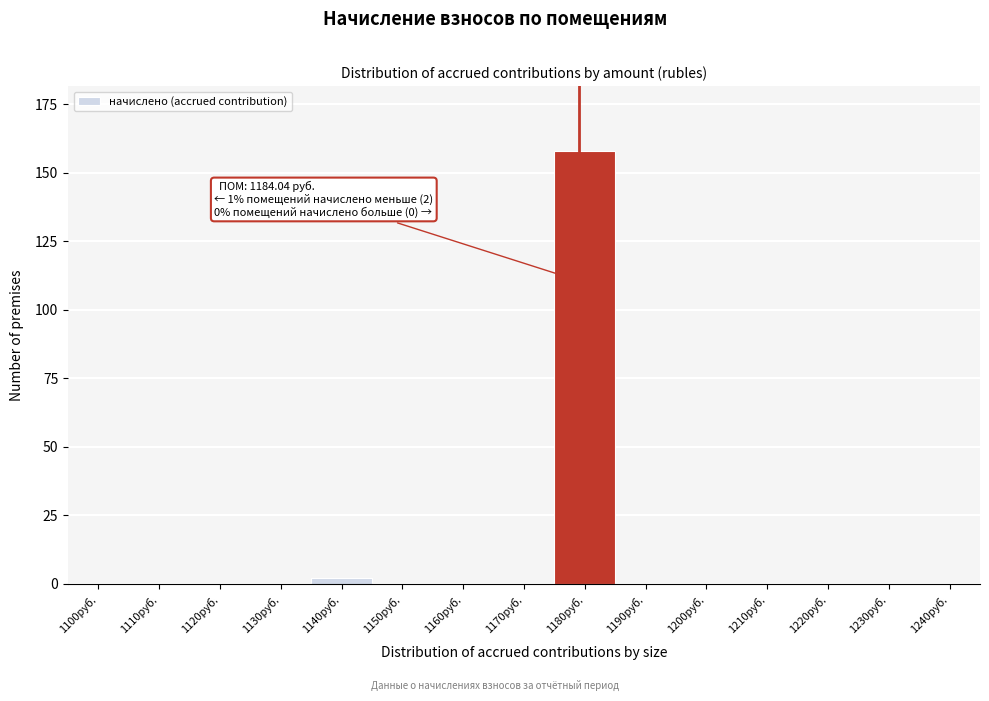

Reading left to right, extract all data points from this chart.

1100руб.=0	1110руб.=0	1120руб.=0	1130руб.=0	1140руб.=2	1150руб.=0	1160руб.=0	1170руб.=0	1180руб.=158	1190руб.=0	1200руб.=0	1210руб.=0	1220руб.=0	1230руб.=0	1240руб.=0